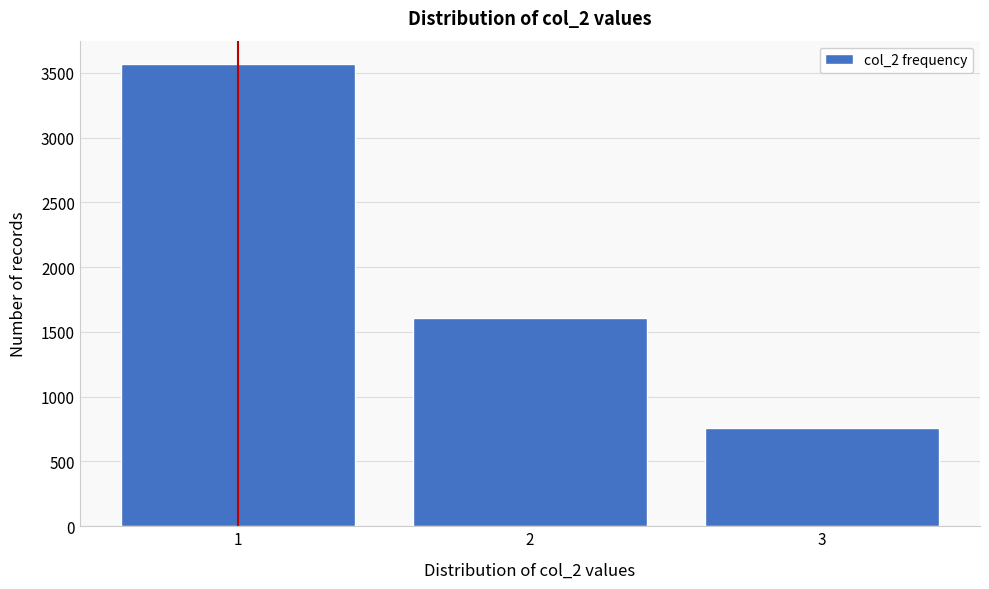

Which range on the x-axis has the tallest bar?

0.5 to 1.5